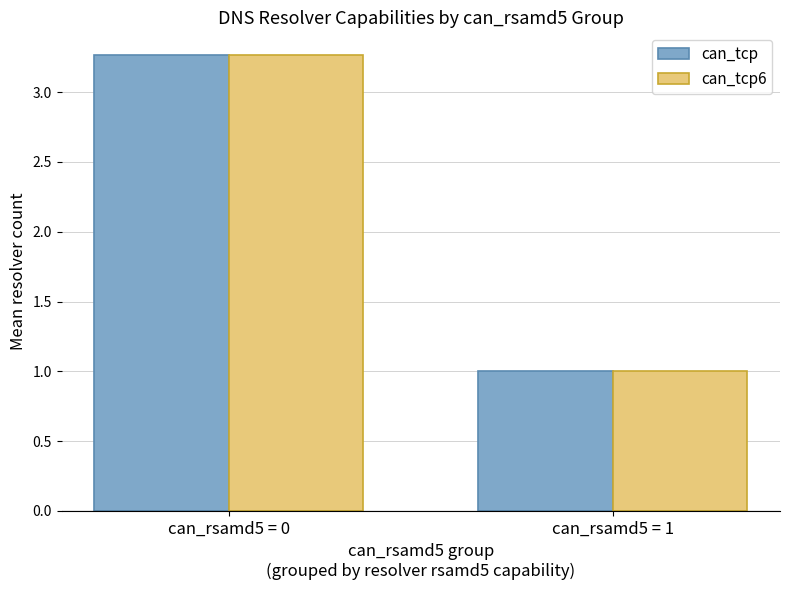

What is the difference between the maximum and minimum values in the can_tcp6 series?

2.3